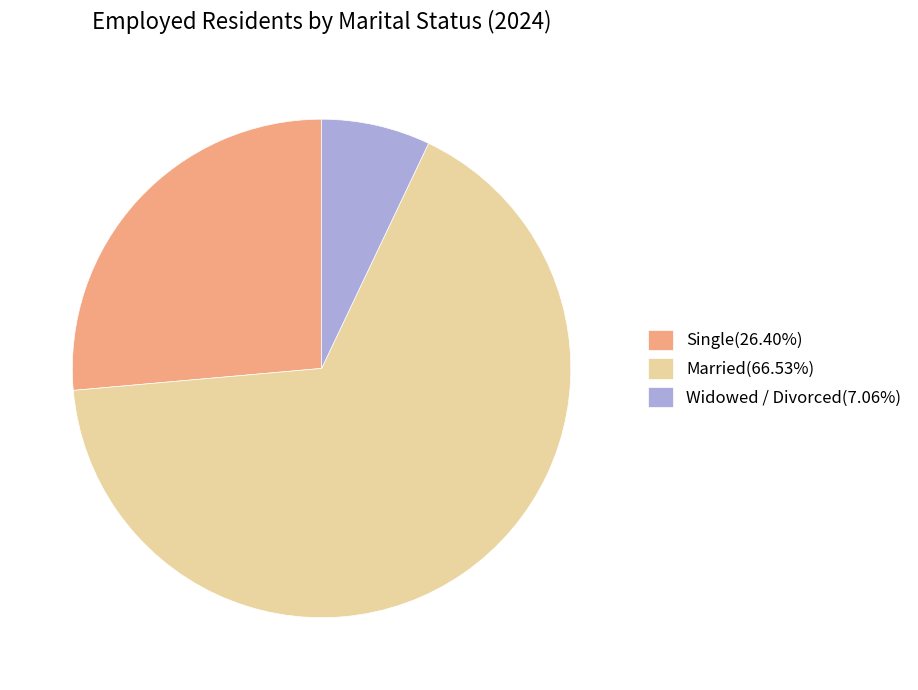

Approximately how many times larger is the value at Married(66.53%) compared to Single(26.40%)?

2.5